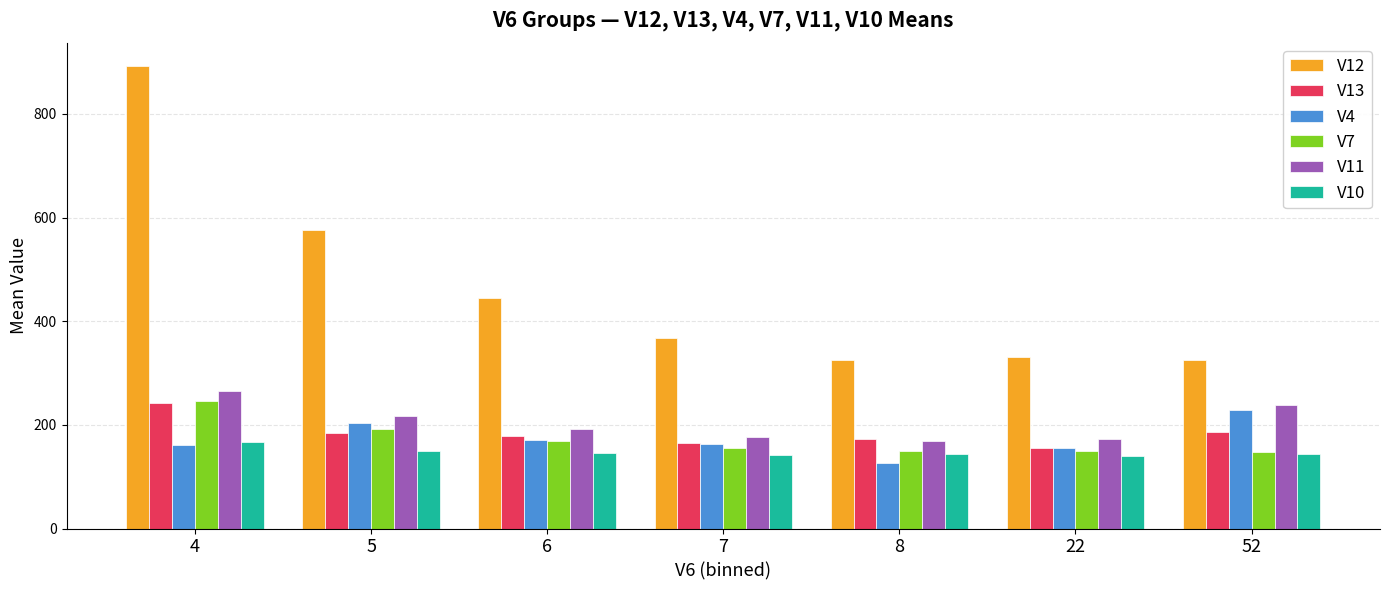

What is the maximum value shown in the chart?

892.0